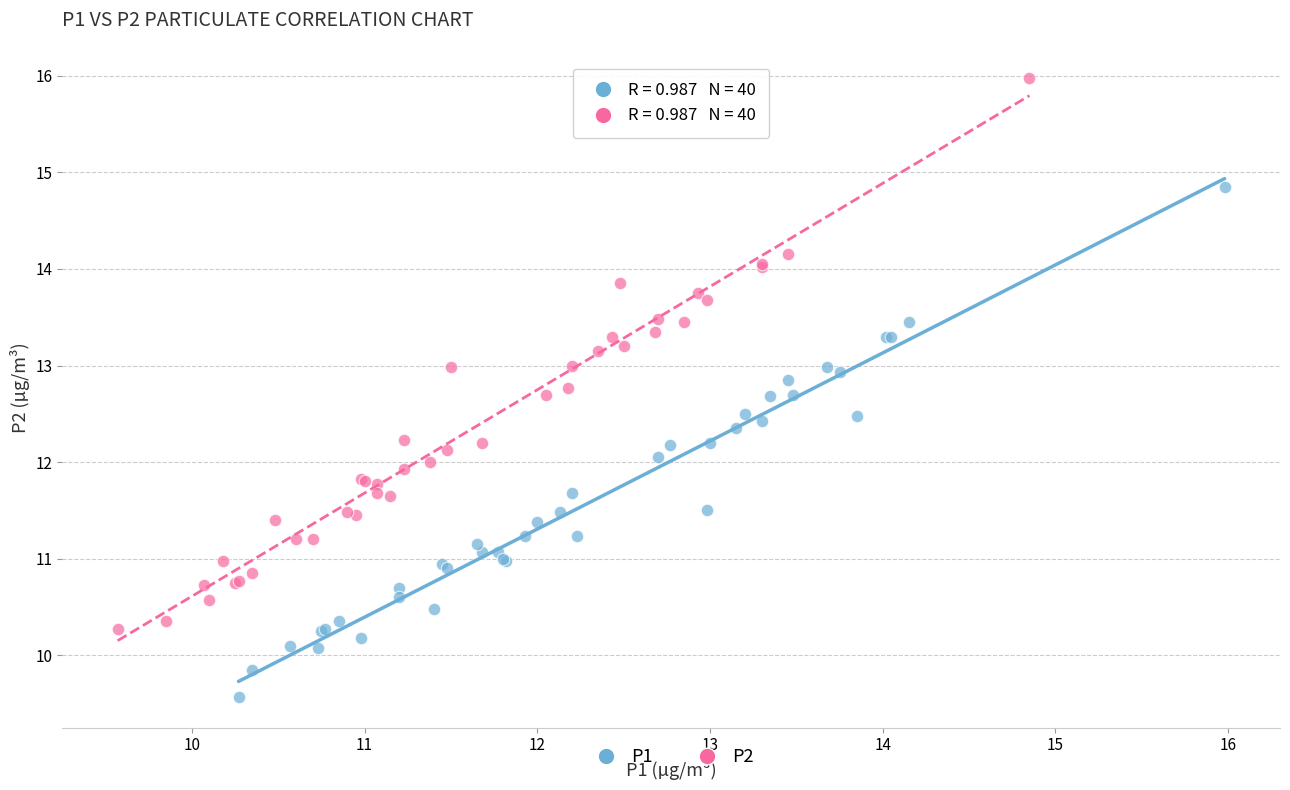

Which series contains the highest Y value?

P2